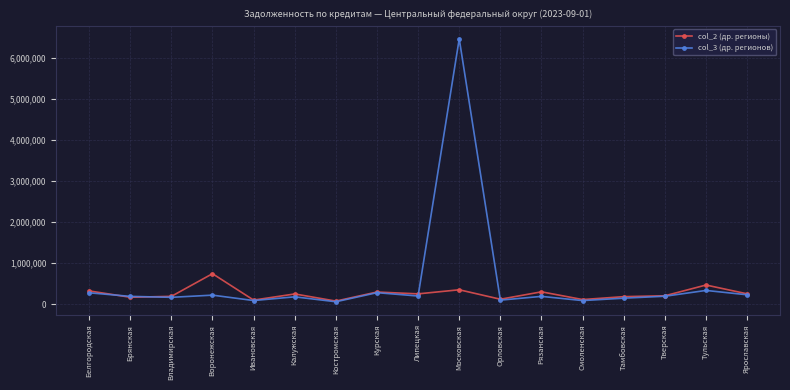

True or false: col_2 (др. регионы) has a value of 98274 at Ивановская.

True